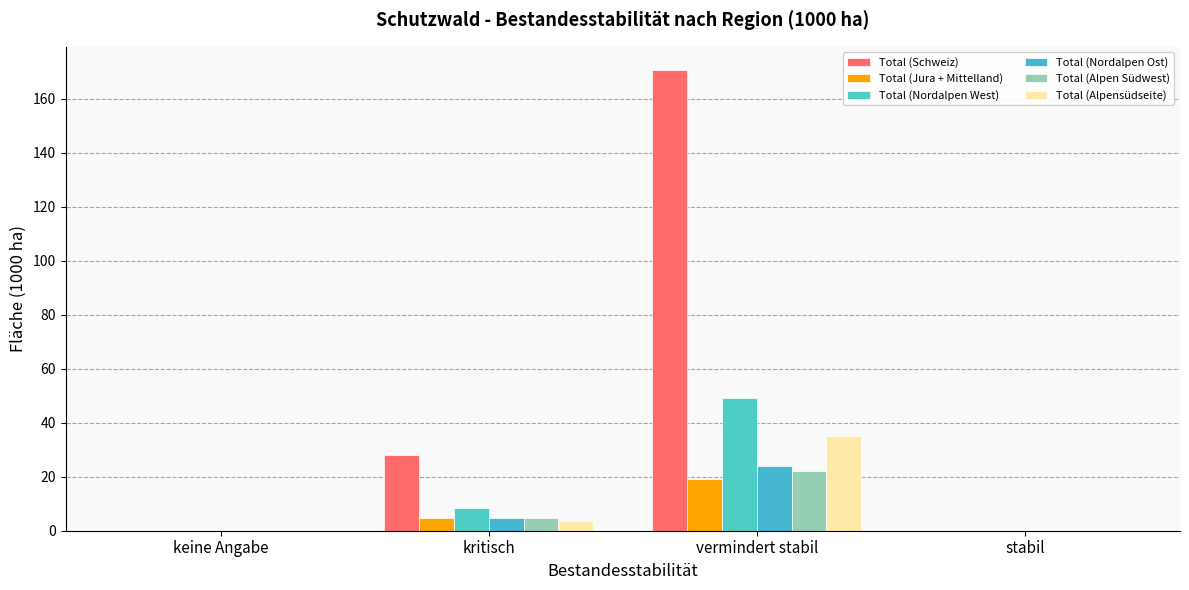

The Total (Jura + Mittelland) series shows 19.0 at vermindert stabil. True or false?

True